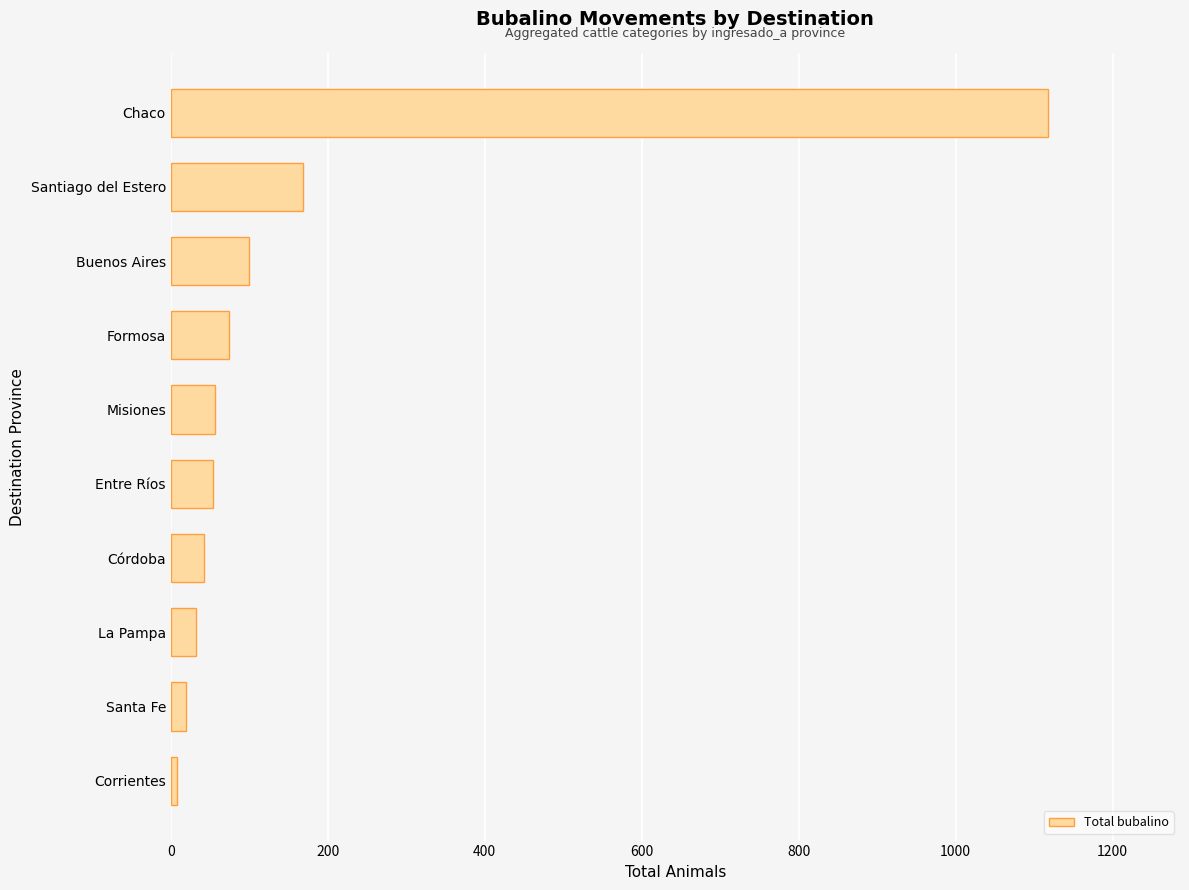

Which has a higher value, La Pampa or Buenos Aires?

Buenos Aires